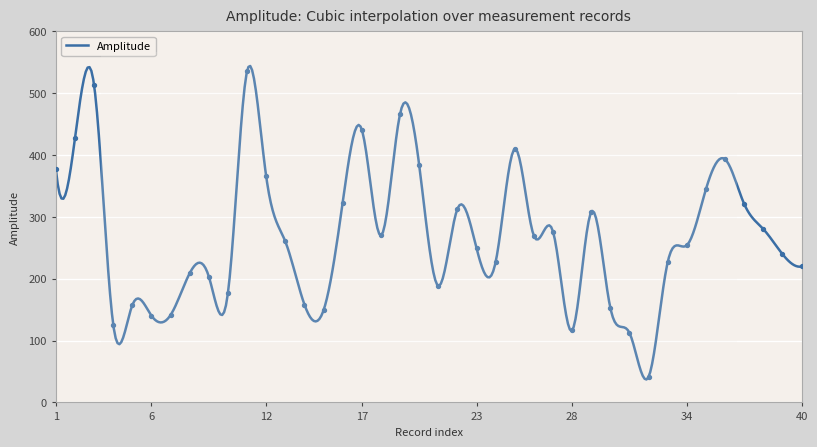

What is the change in value from 25 to 33?

-182.8